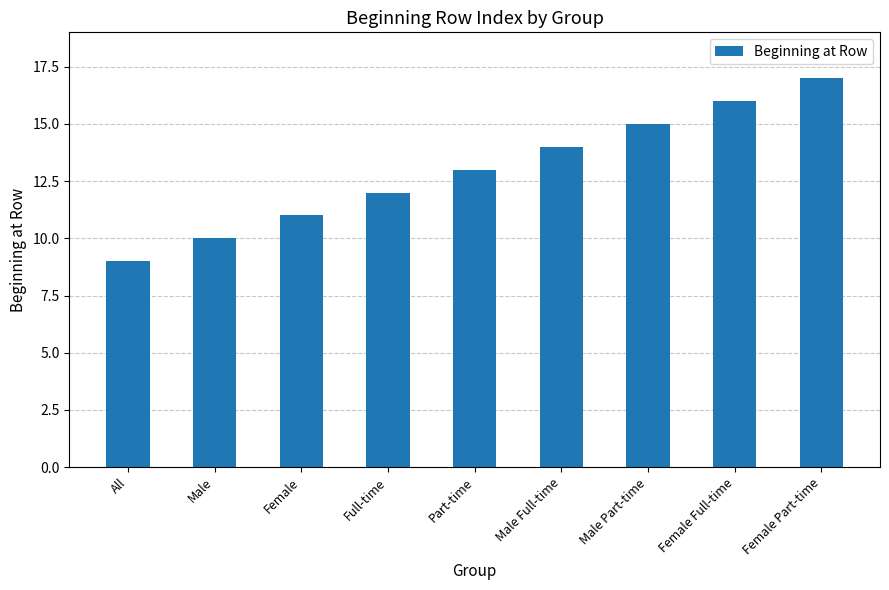

Rank the categories by value from lowest to highest.

All, Male, Female, Full-time, Part-time, Male Full-time, Male Part-time, Female Full-time, Female Part-time